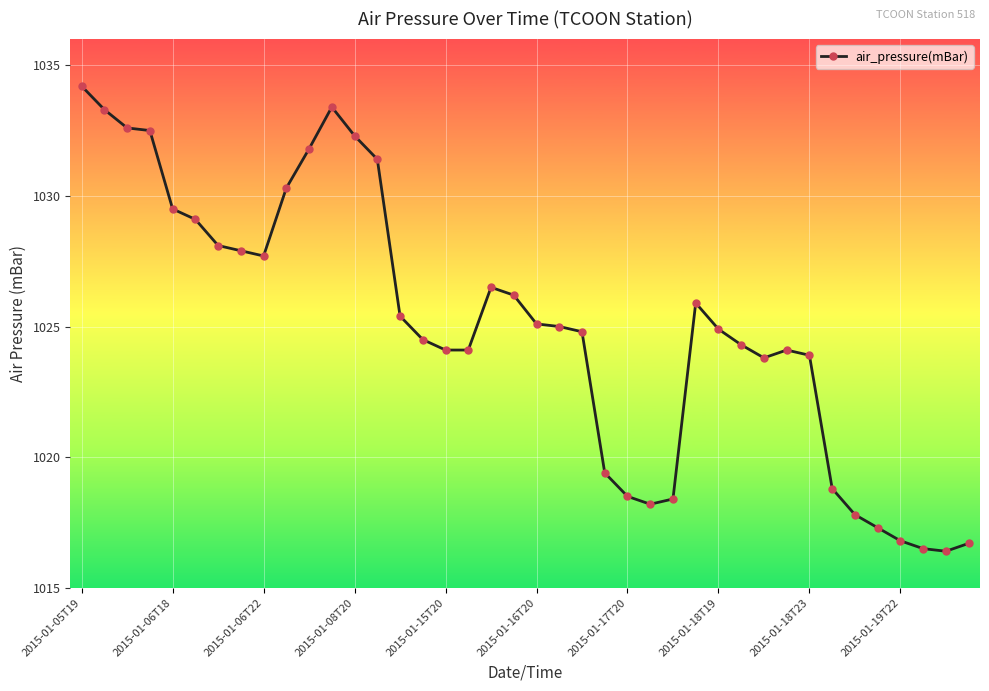

Reading left to right, extract all data points from this chart.

1034.2	1033.3	1032.6	1032.5	1029.5	1029.1	1028.1	1027.9	1027.7	1030.3	1031.8	1033.4	1032.3	1031.4	1025.4	1024.5	1024.1	1024.1	1026.5	1026.2	1025.1	1025.0	1024.8	1019.4	1018.5	1018.2	1018.4	1025.9	1024.9	1024.3	1023.8	1024.1	1023.9	1018.8	1017.8	1017.3	1016.8	1016.5	1016.4	1016.7